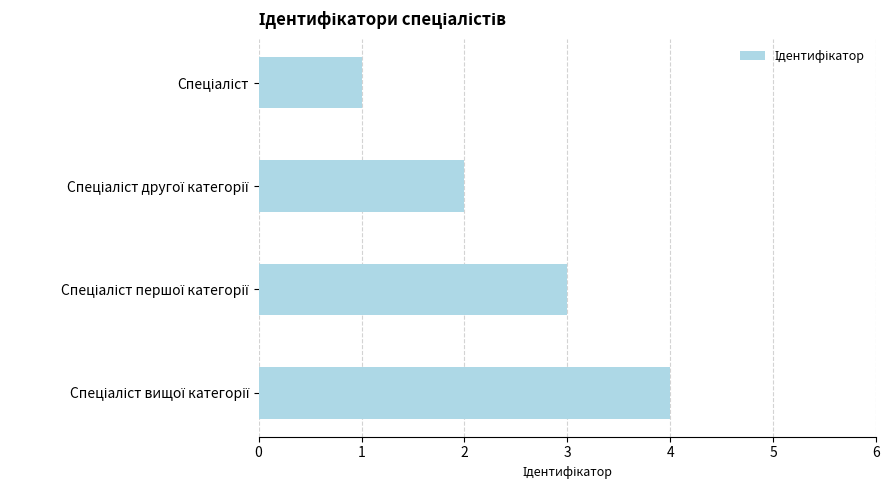

Are the bars horizontal?

Yes